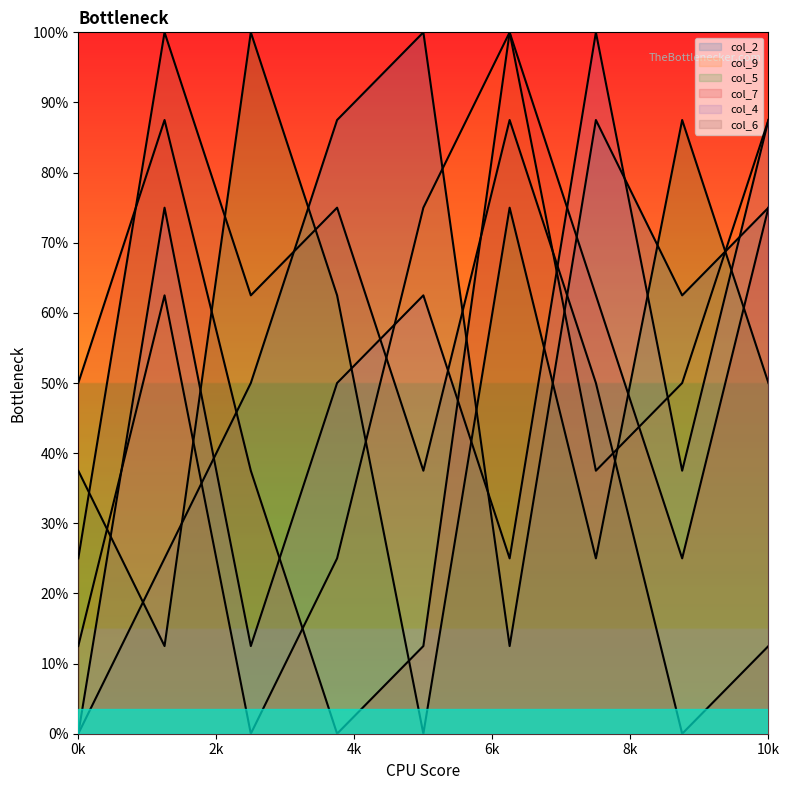

How many values in the col_5 series are below 5?

4